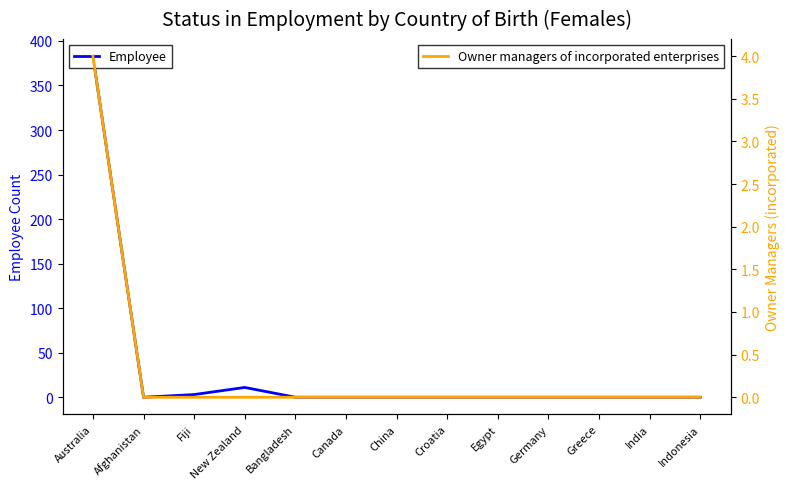

The Owner managers of incorporated enterprises series shows 0 at Croatia. True or false?

True